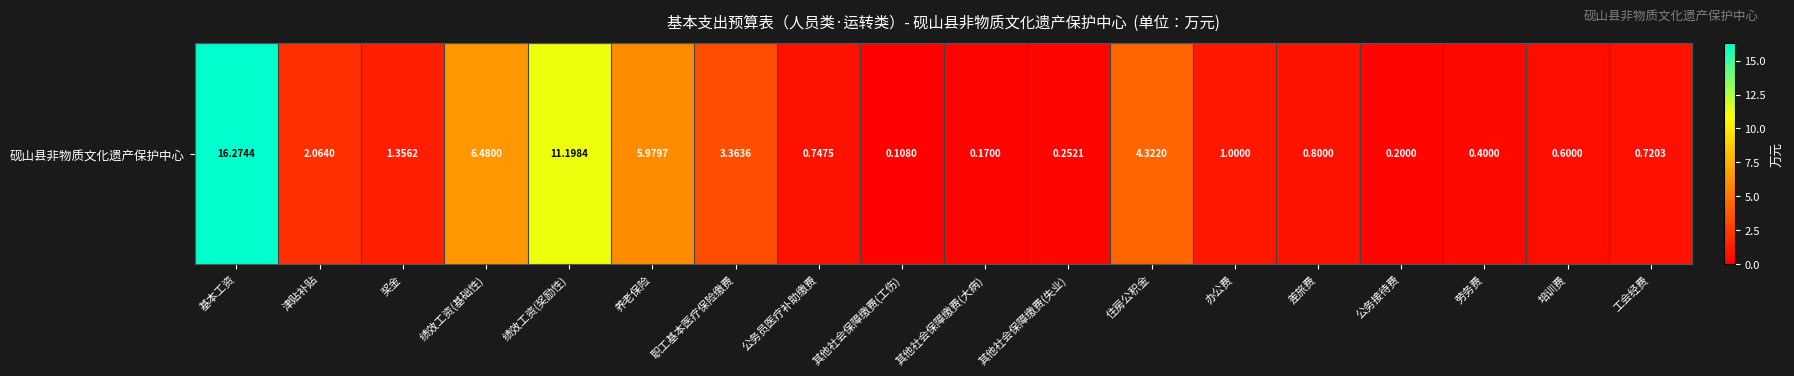

What is the sum of all values?

56.0